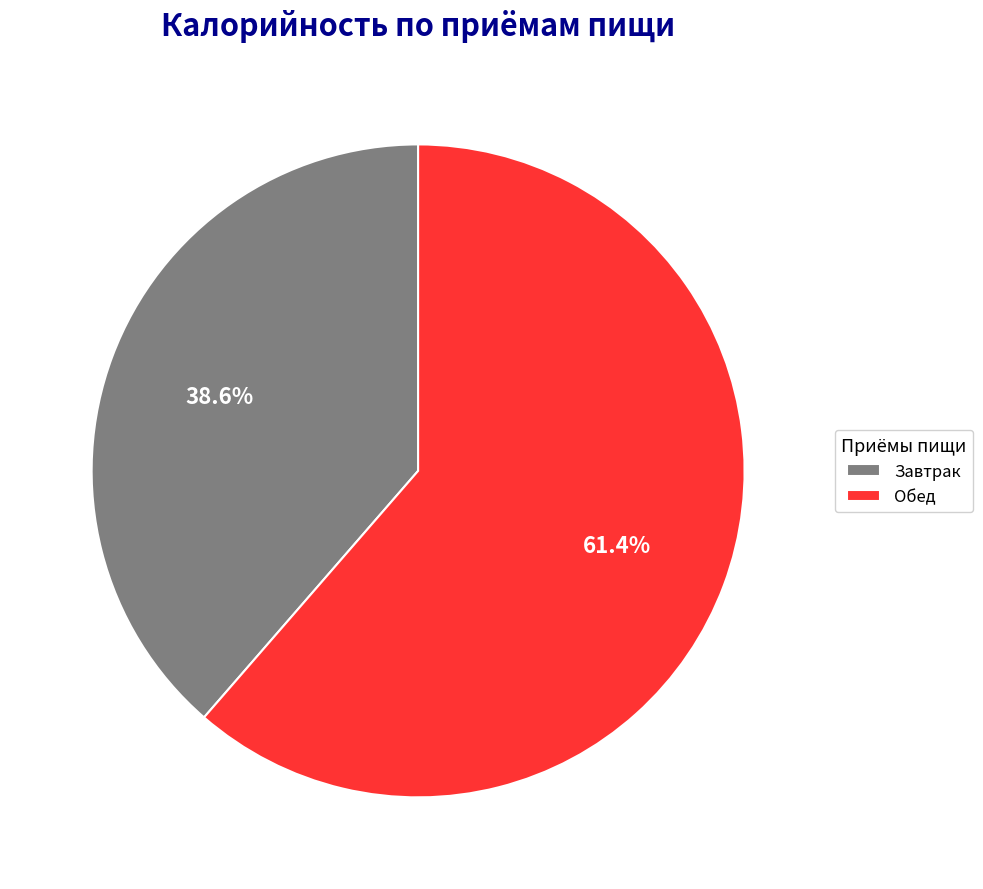

Combined, do Завтрак and Обед account for over 50%?

Yes